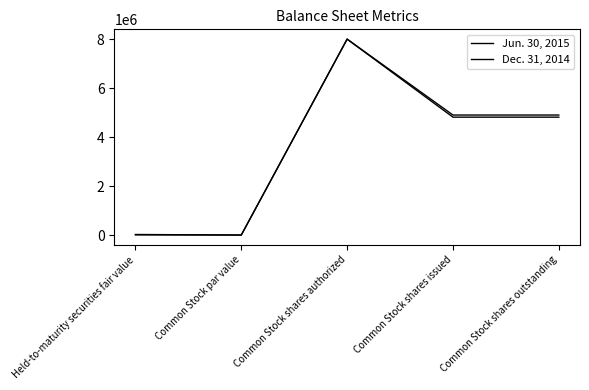

Does the chart display data point markers on the line(s)?

No